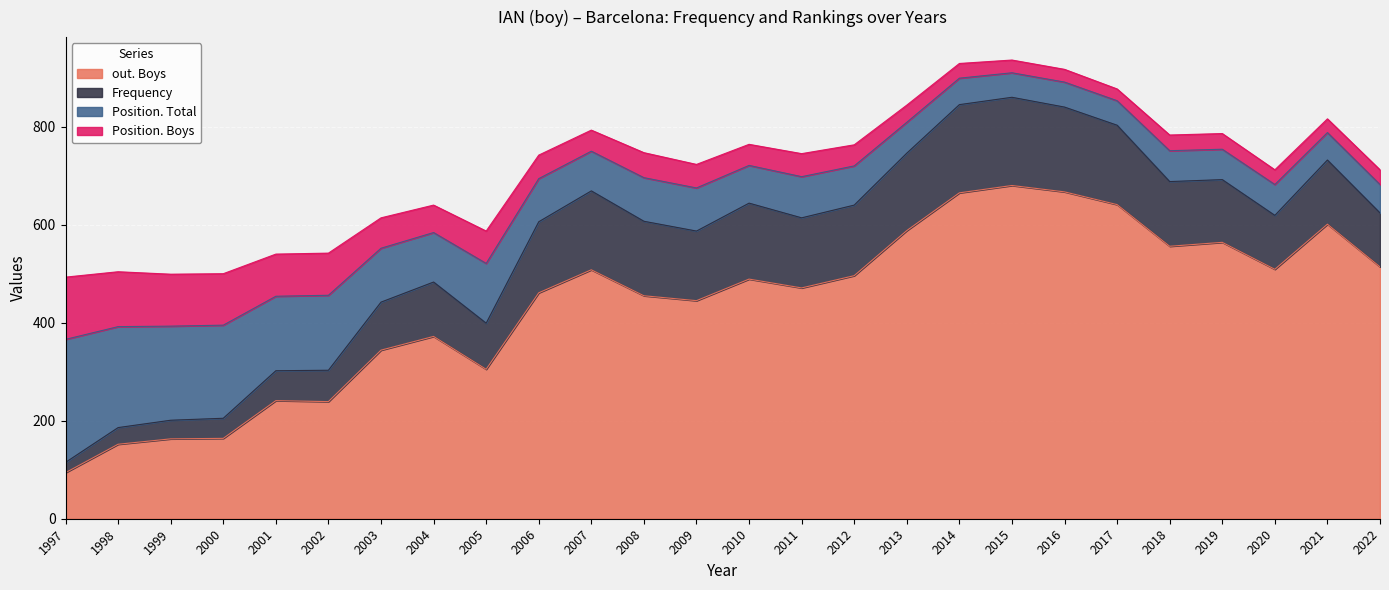

Between which two adjacent categories do Position. Total and Frequency first intersect?

2003 and 2004